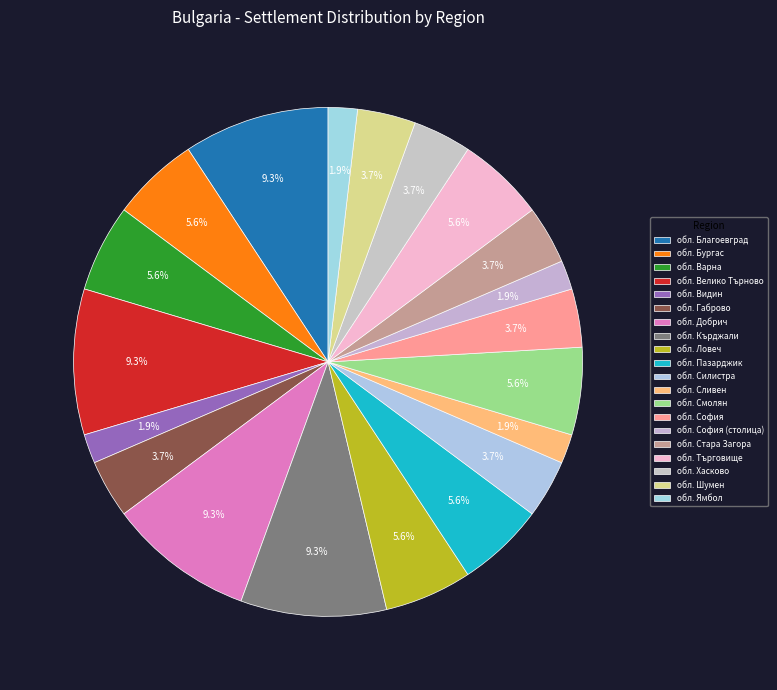

What is the change in value from обл. Бургас to обл. Ямбол?

-2